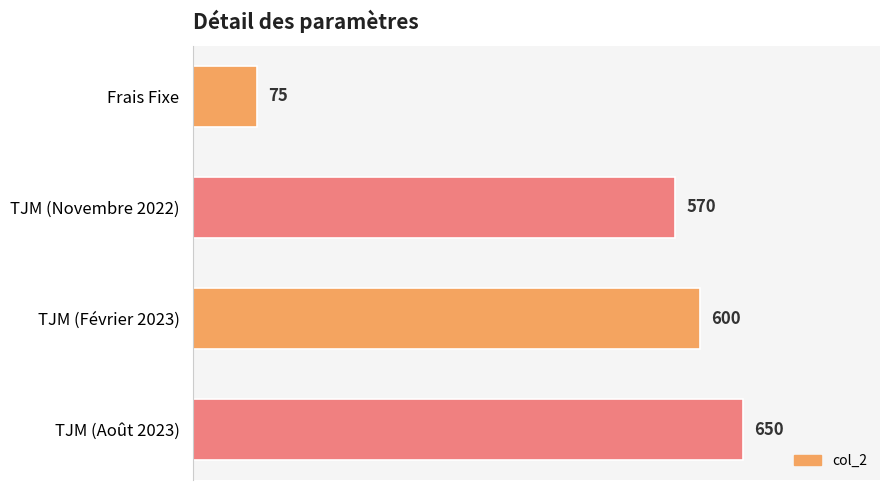

Does the chart contain any negative values?

No